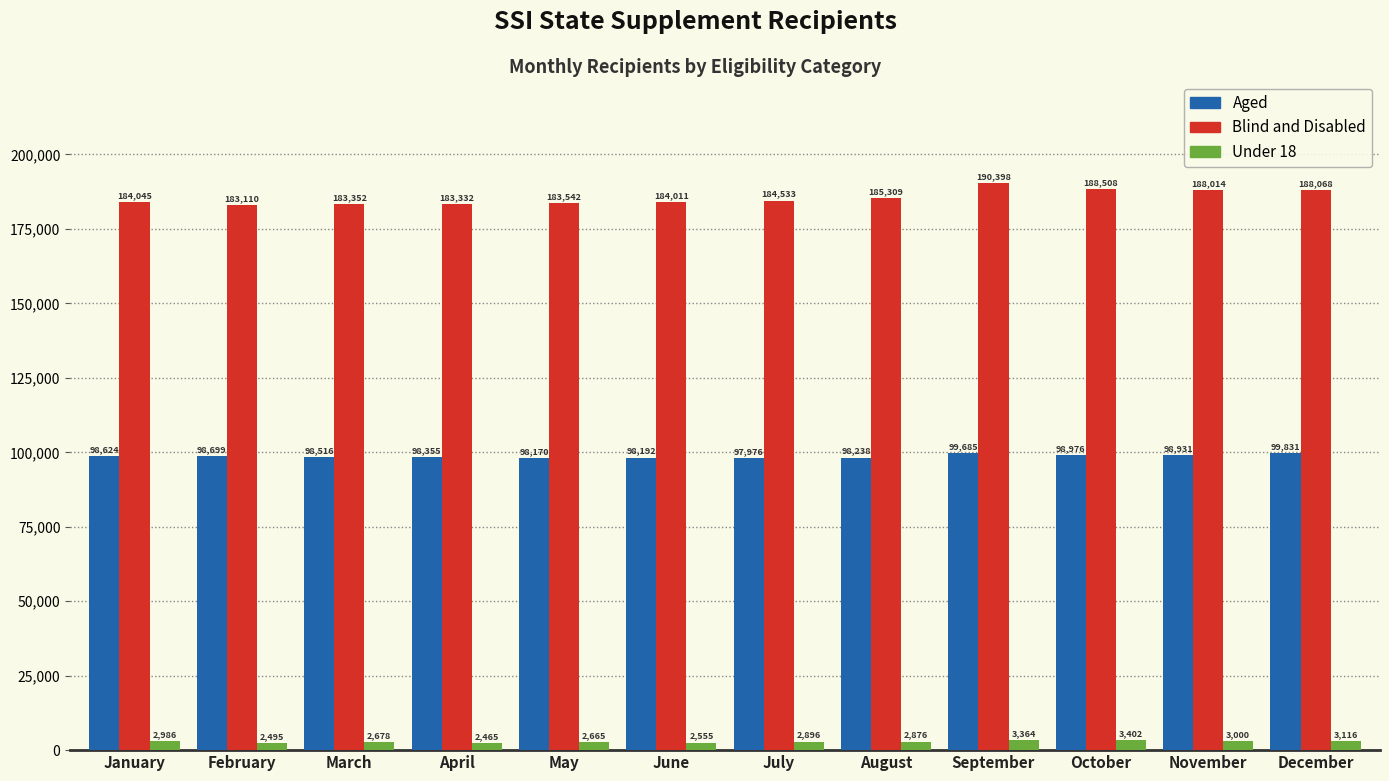

List the series in order of their overall mean, highest first.

Blind and Disabled, Aged, Under 18